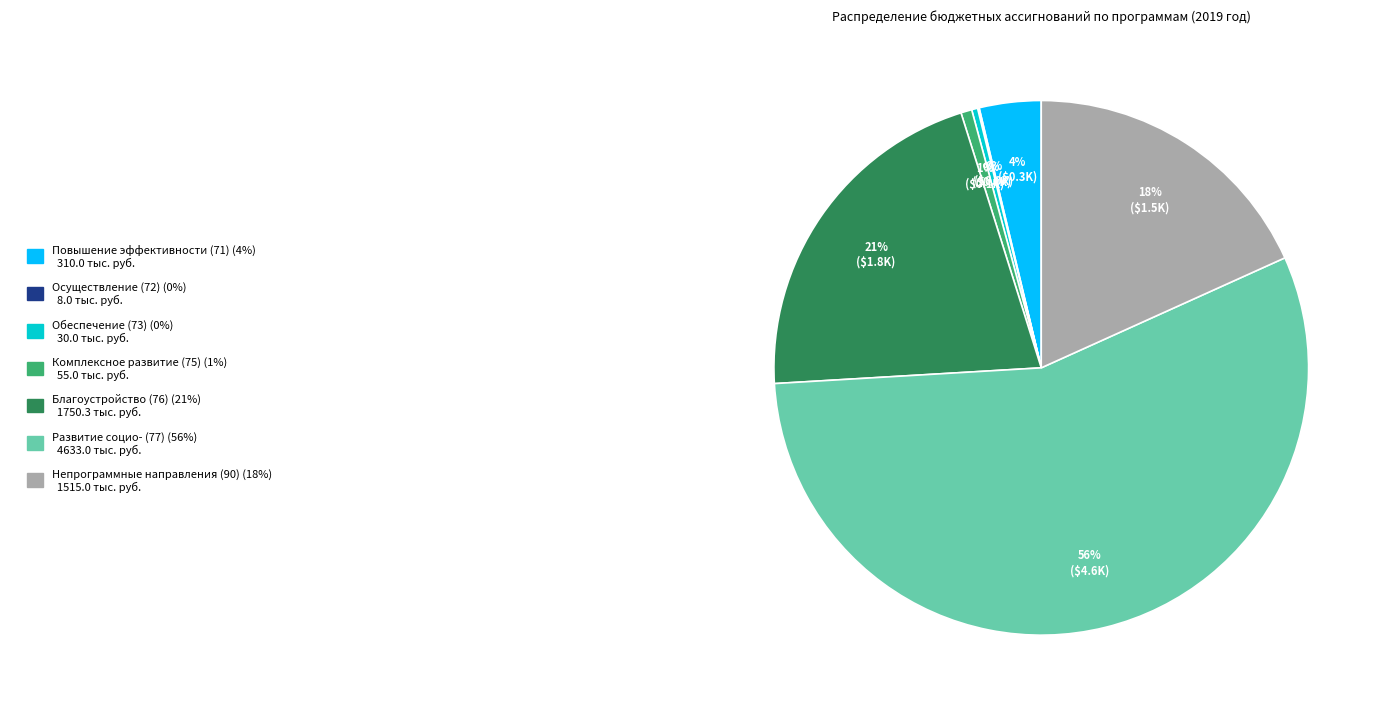

To the nearest percent, what is the difference between the largest and smallest slice percentages?

56%